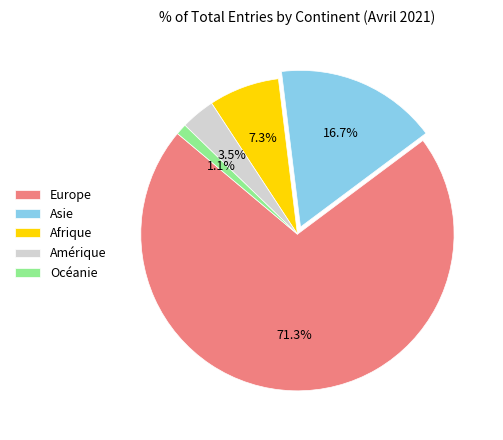

Is it true that Océanie is 12% of the pie?

False